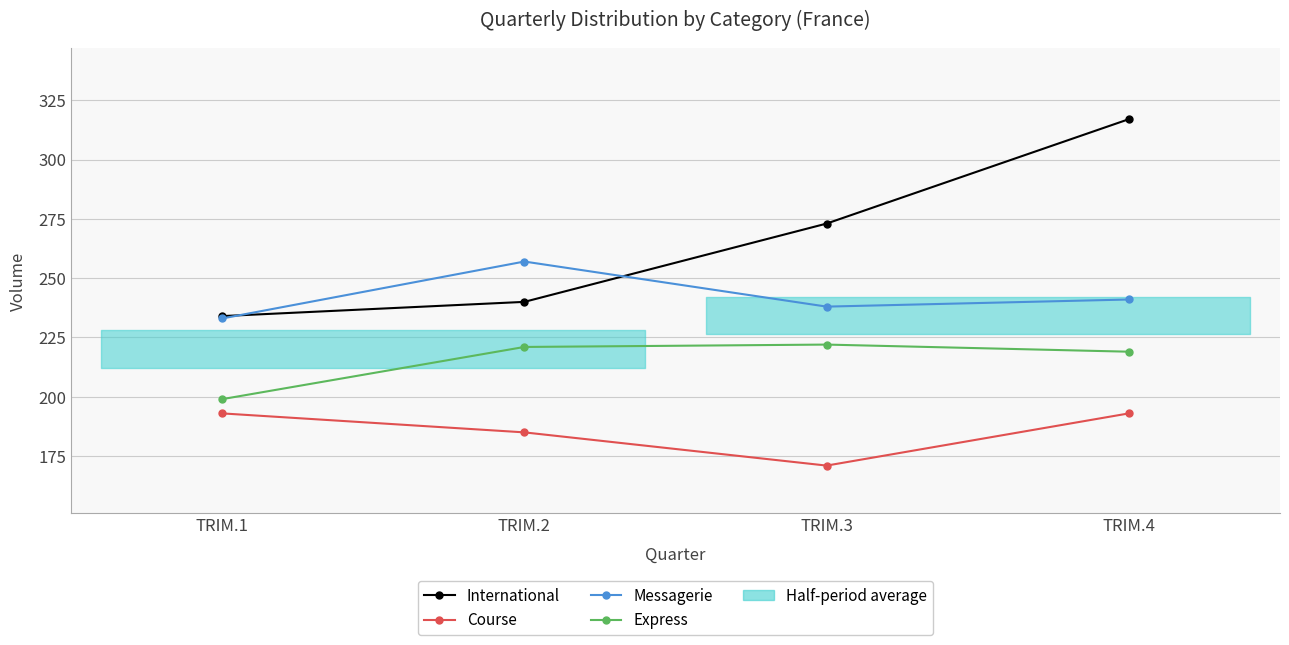

Reading left to right, extract all data points from this chart.

International: TRIM.1=234	TRIM.2=240	TRIM.3=273	TRIM.4=317
Course: TRIM.1=193	TRIM.2=185	TRIM.3=171	TRIM.4=193
Messagerie: TRIM.1=233	TRIM.2=257	TRIM.3=238	TRIM.4=241
Express: TRIM.1=199	TRIM.2=221	TRIM.3=222	TRIM.4=219